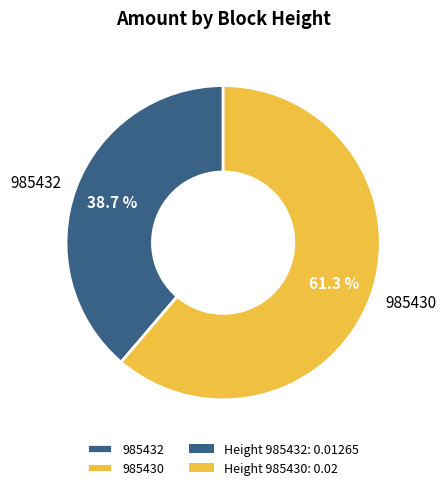

To the nearest percent, what is the average slice percentage?

50%